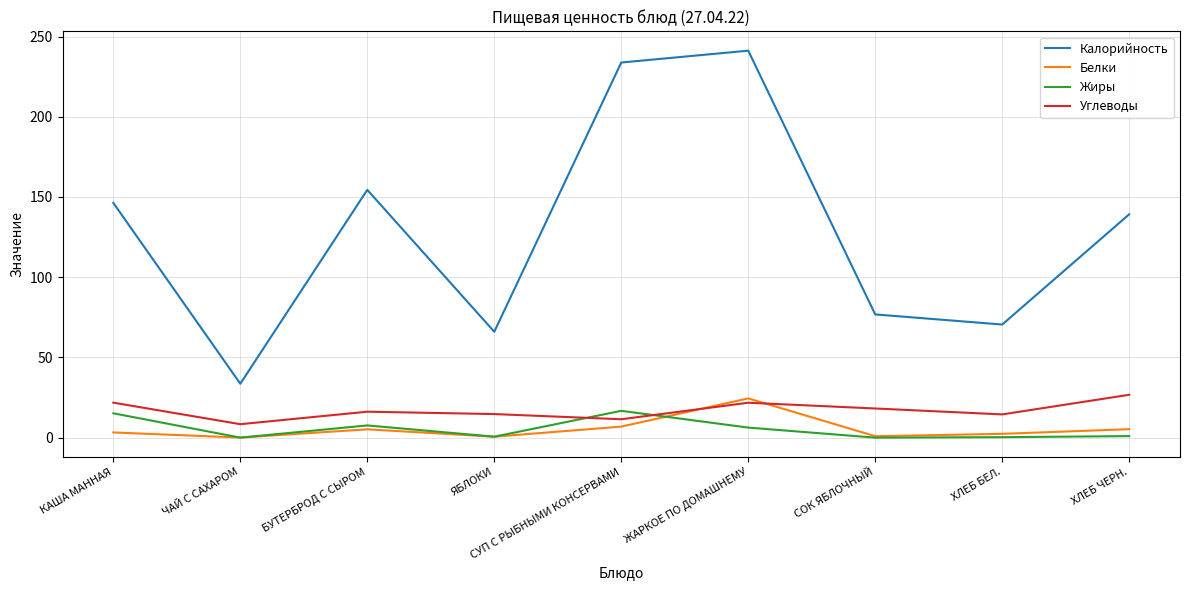

At which category does the chart reach its peak across all series?

ЖАРКОЕ ПО ДОМАШНЕМУ